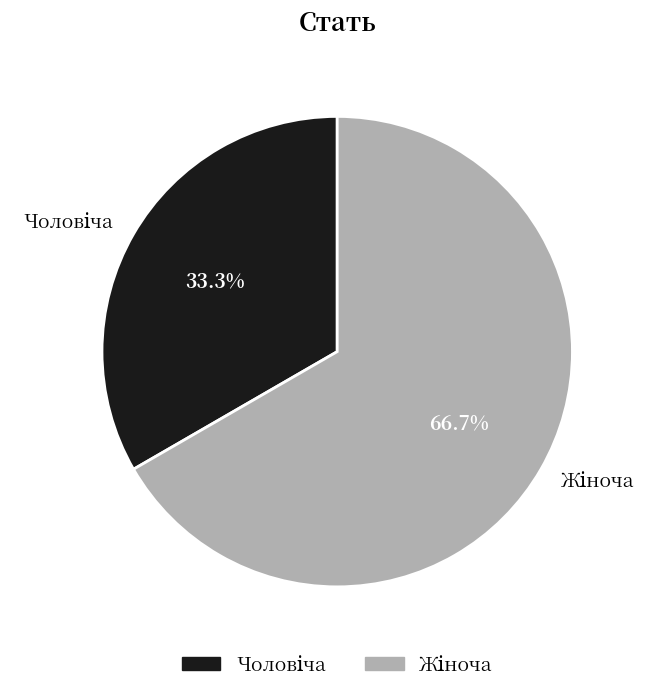

Is there a majority slice in this chart?

Yes